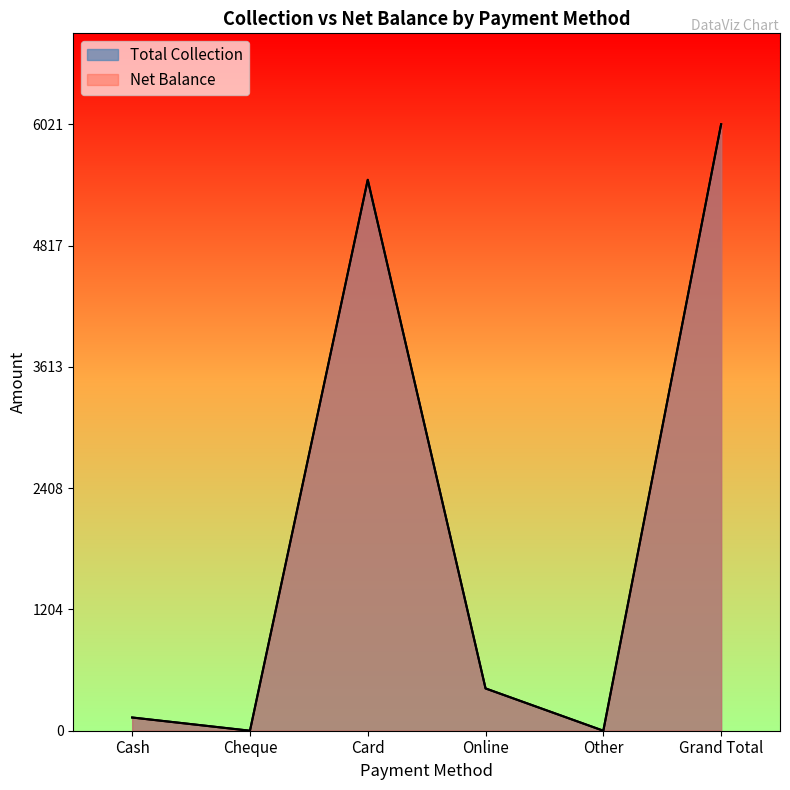

What is the label of the 4th point from the left?

Online